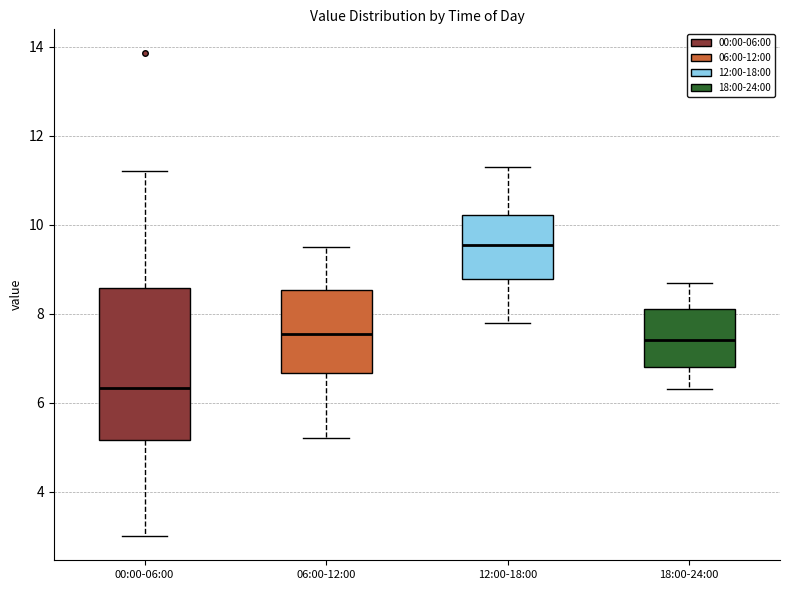

Reading left to right, read every box against the y-axis: the position of its median line, the range the box covers, and the ends of its whiskers. The values are not printed on the chart, so give them approximately, as read against the axis.

00:00-06:00: median 6.4, box 5.2 to 8.6, whiskers 3.0 to 11.2
06:00-12:00: median 7.6, box 6.6 to 8.6, whiskers 5.2 to 9.6
12:00-18:00: median 9.6, box 8.8 to 10.2, whiskers 7.8 to 11.4
18:00-24:00: median 7.4, box 6.8 to 8.2, whiskers 6.4 to 8.8